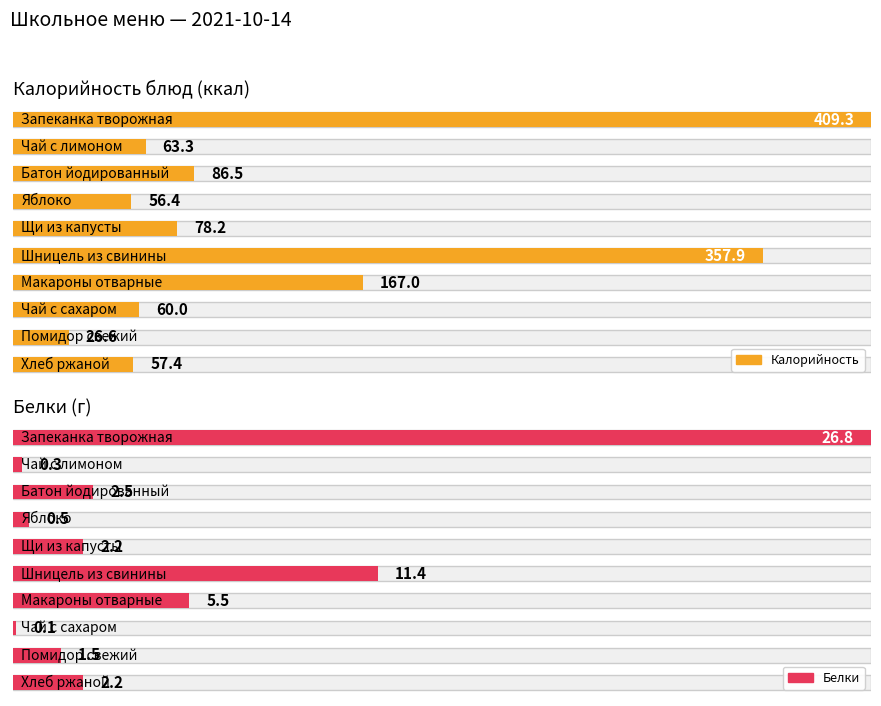

Read the Калорийность value at Чай с лимоном.

63.3